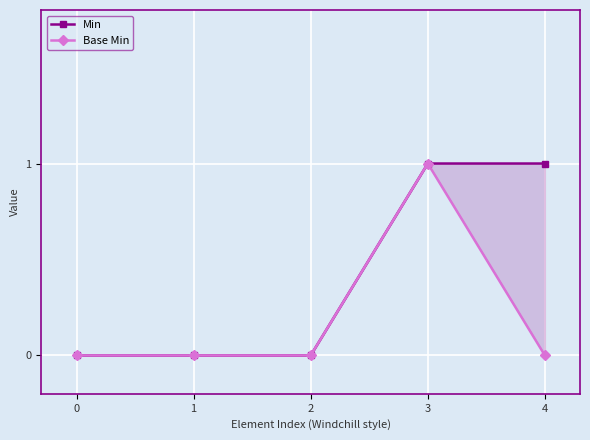

True or false: Base Min and Min cross at least once.

False